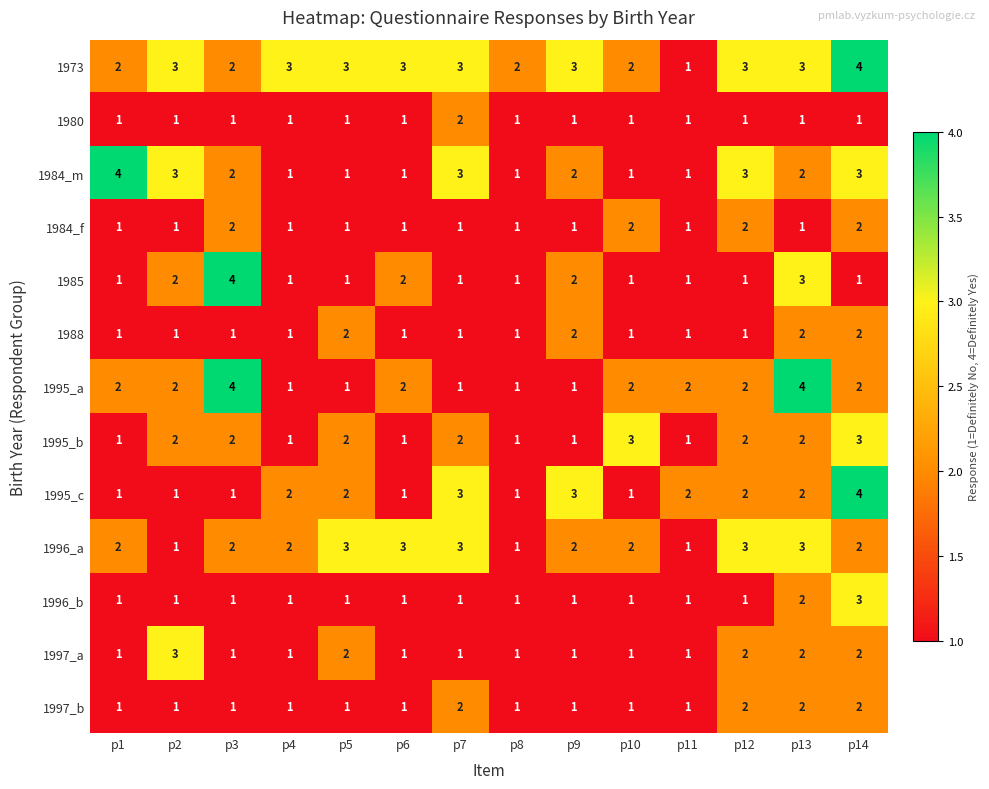

Which series has the largest total across all categories?

1973